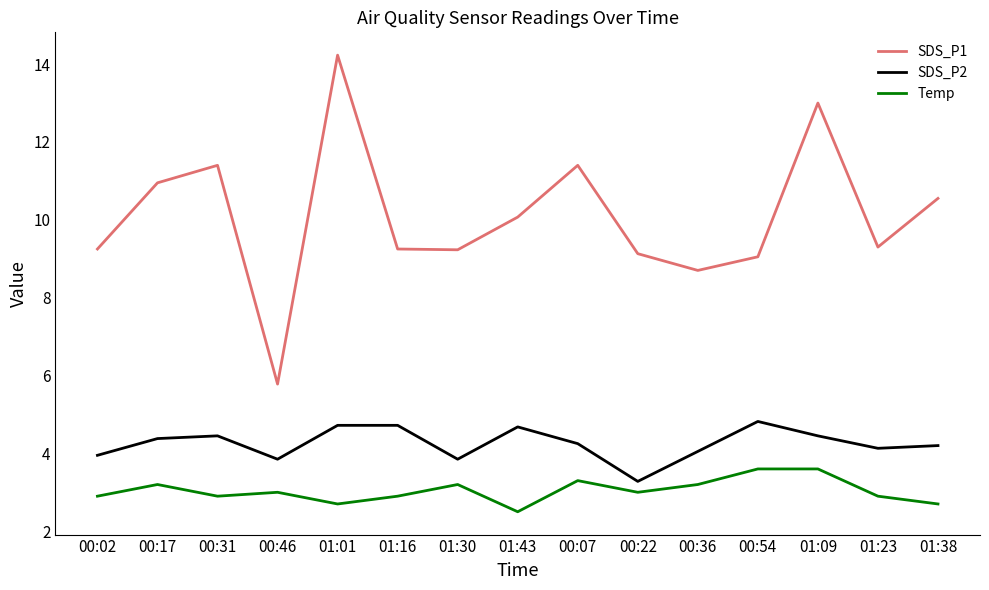

Where is the first local minimum for SDS_P1?

00:46